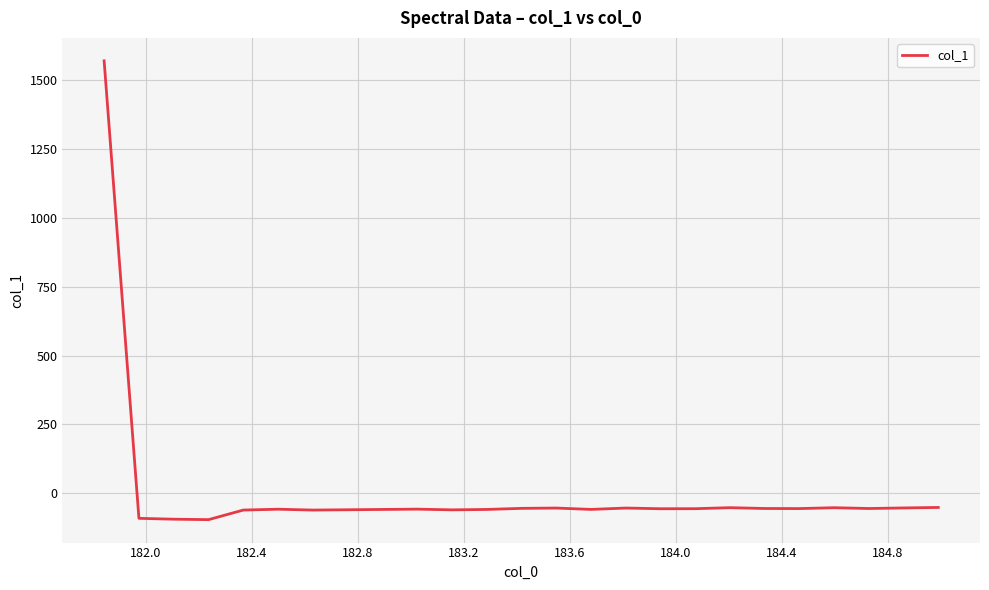

Count the number of data series in this chart.

1